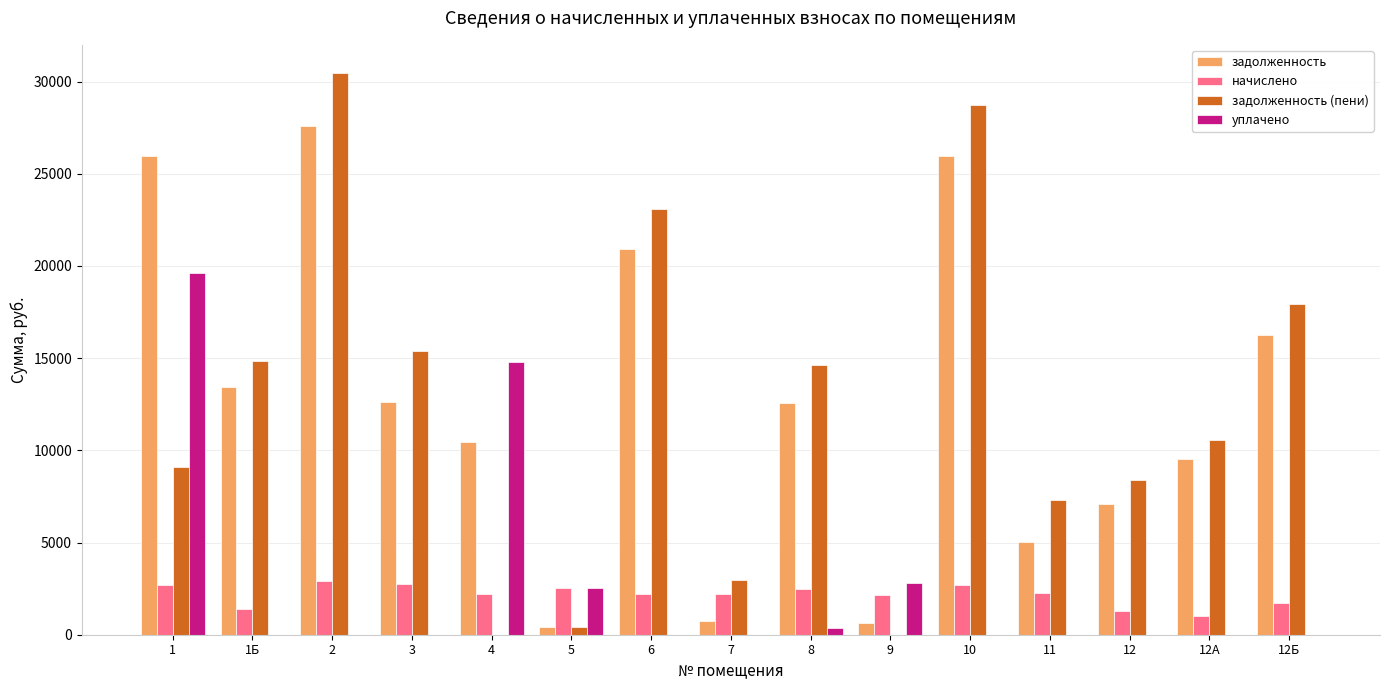

How many data points does each series have?

15